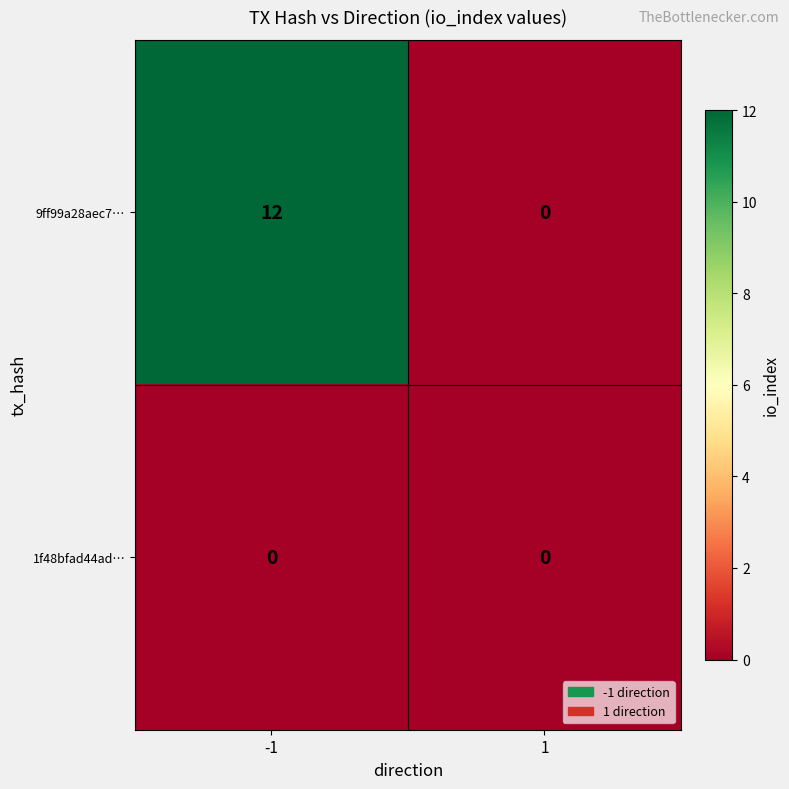

Reading right to left, transcribe all the data shown in this chart.

9ff99a28aec7…: 1=0	-1=12
1f48bfad44ad…: 1=0	-1=0